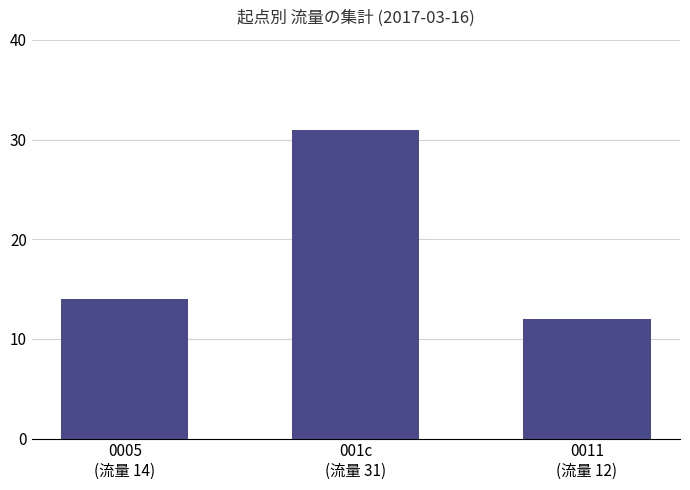

What is the maximum value shown in the chart?

31